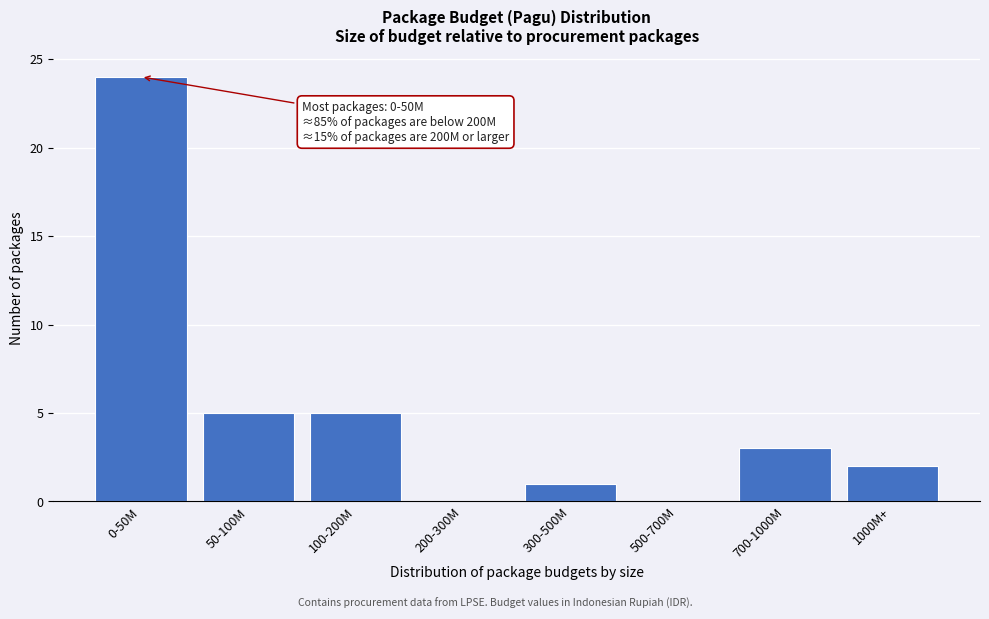

Reading left to right, list all the values displayed in this chart.

0-50M=24	50-100M=5	100-200M=5	200-300M=0	300-500M=1	500-700M=0	700-1000M=3	1000M+=2